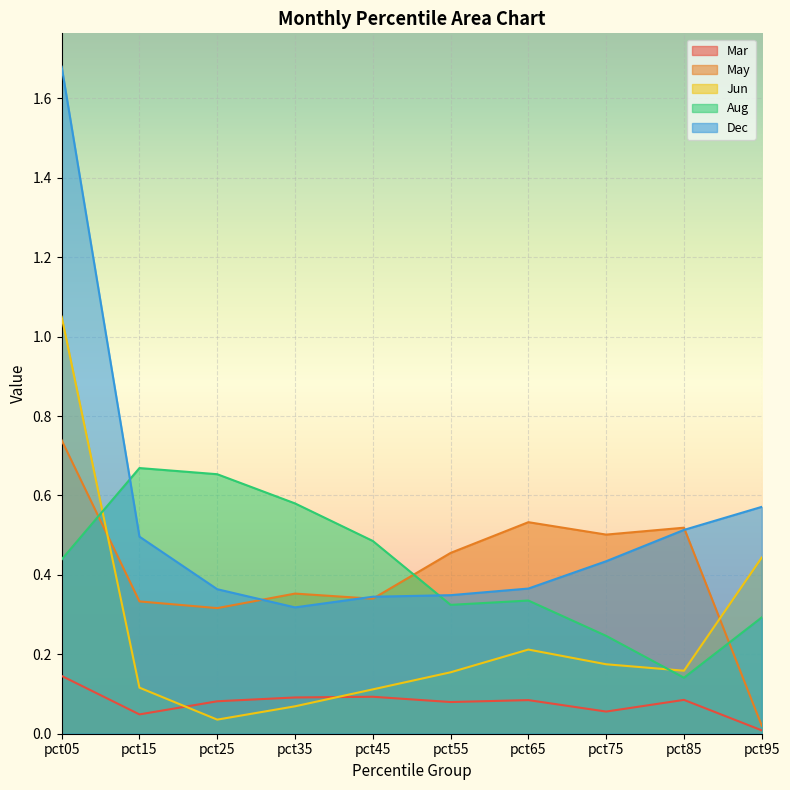

How many interior local valleys does the Dec series have?

1